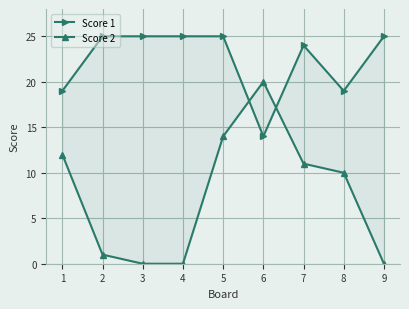

How many interior local valleys does the Score 1 series have?

2